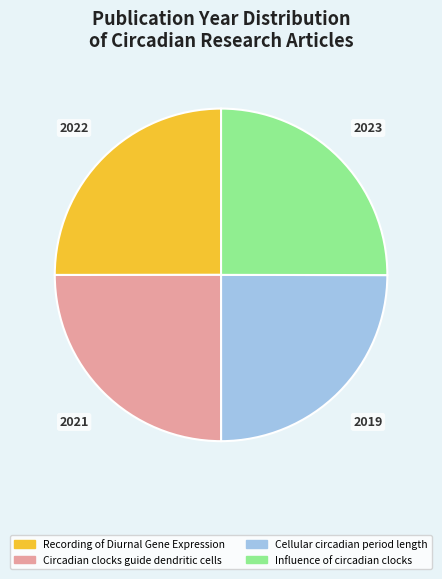

Is it true that Influence of circadian clocks is 25% of the pie?

True